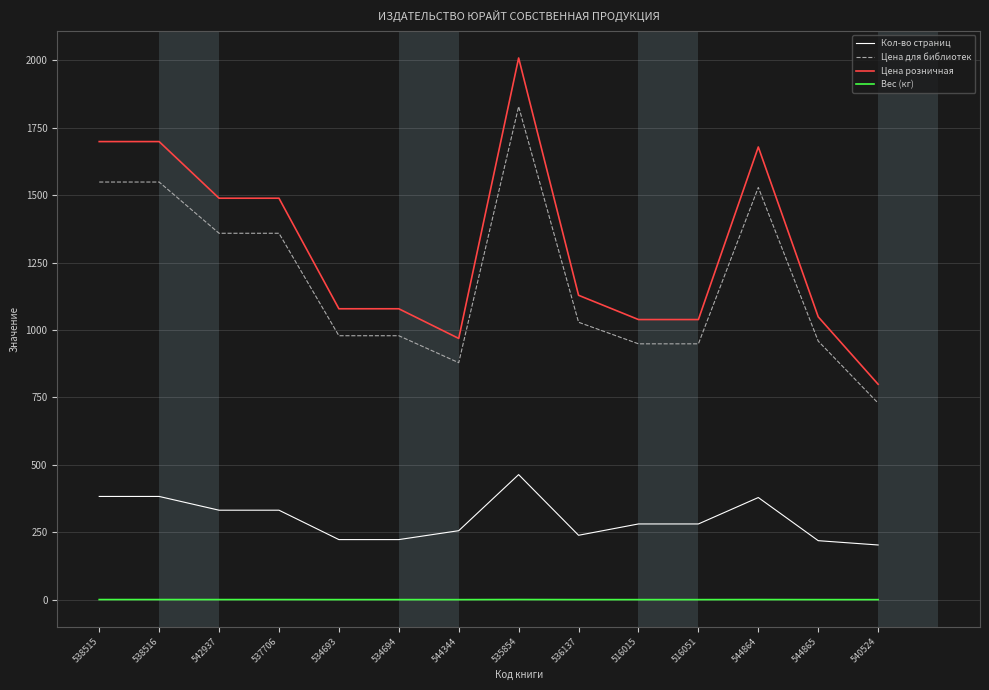

What is the sum of all Цена для библиотек values?

16626.0